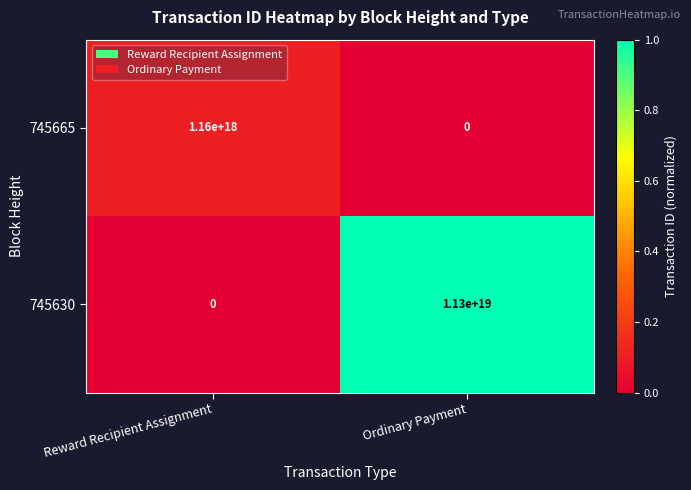

At which category does the chart reach its minimum across all series?

Ordinary Payment